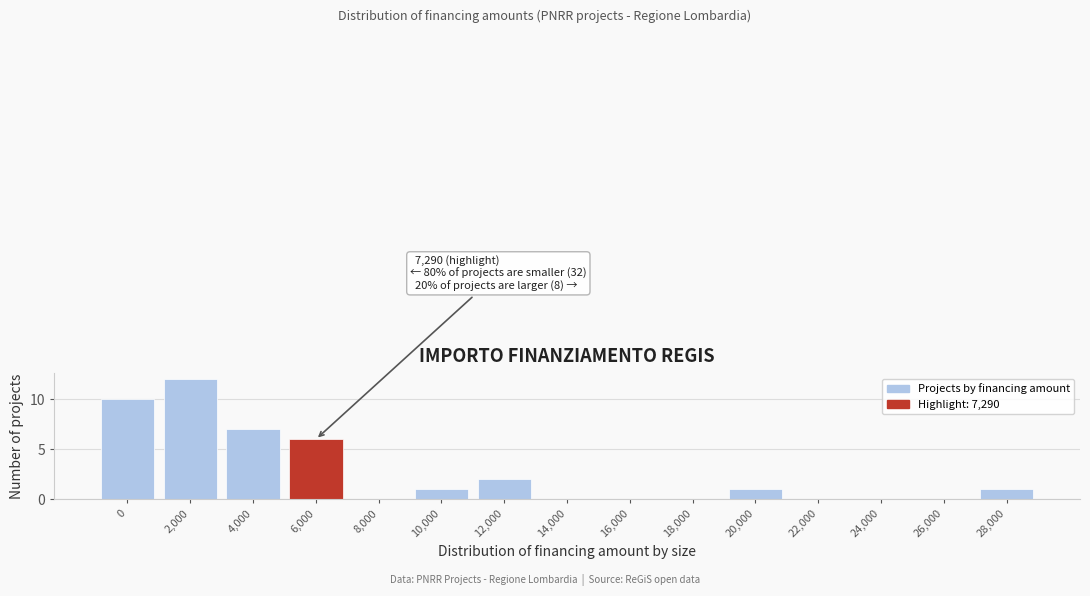

Reading right to left, extract all data points from this chart.

28,000=1	26,000=0	24,000=0	22,000=0	20,000=1	18,000=0	16,000=0	14,000=0	12,000=2	10,000=1	8,000=0	6,000=6	4,000=7	2,000=12	0=10